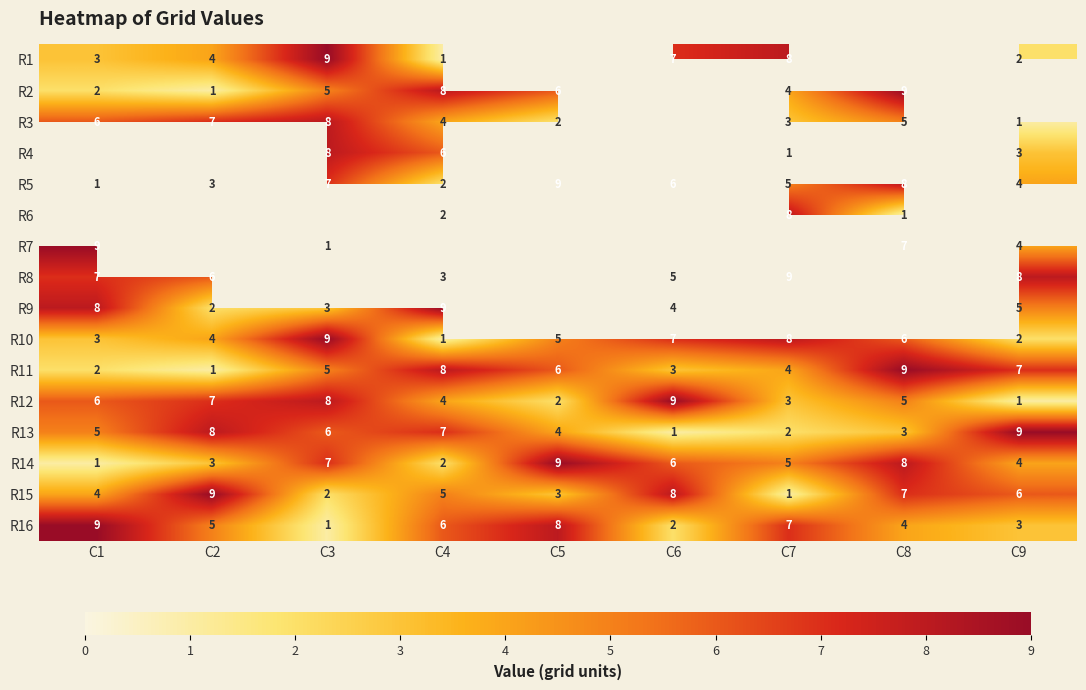

True or false: R12 has a value of 2.2 at C3.

False